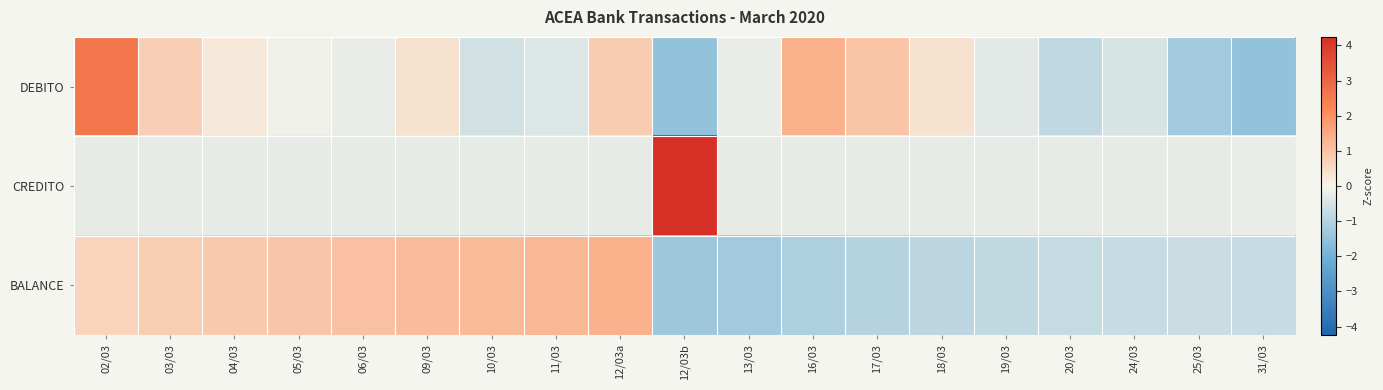

Which series has the widest spread of values?

CREDITO